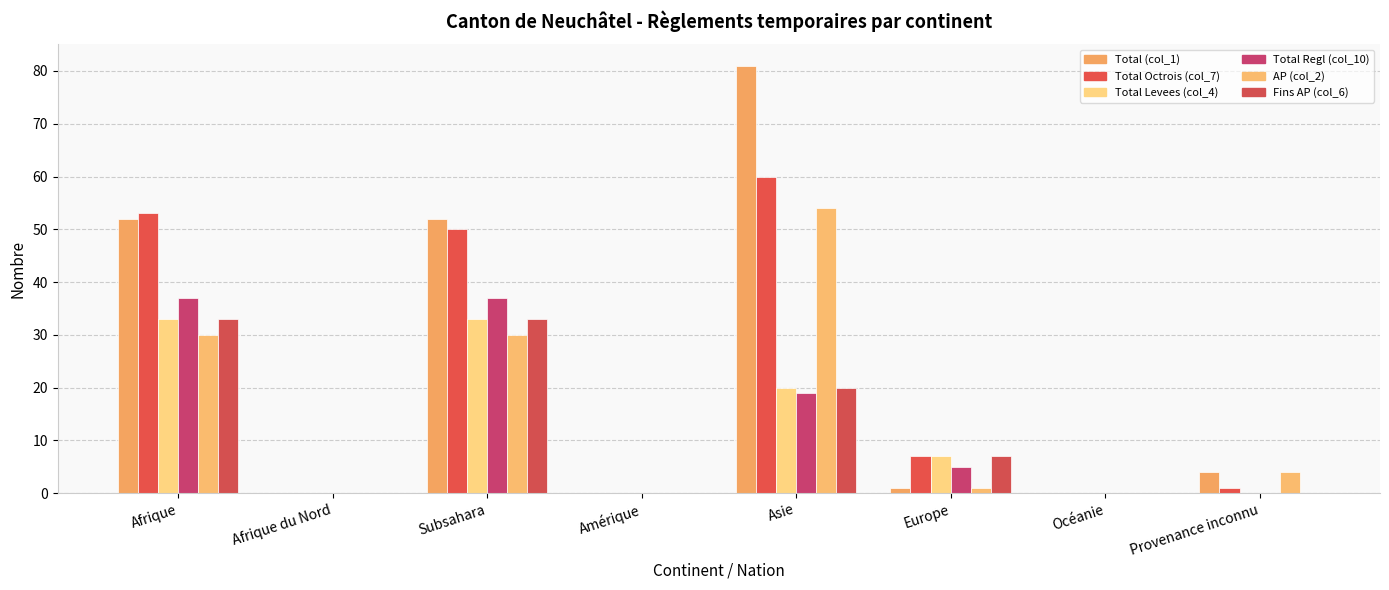

Count the number of data series in this chart.

6